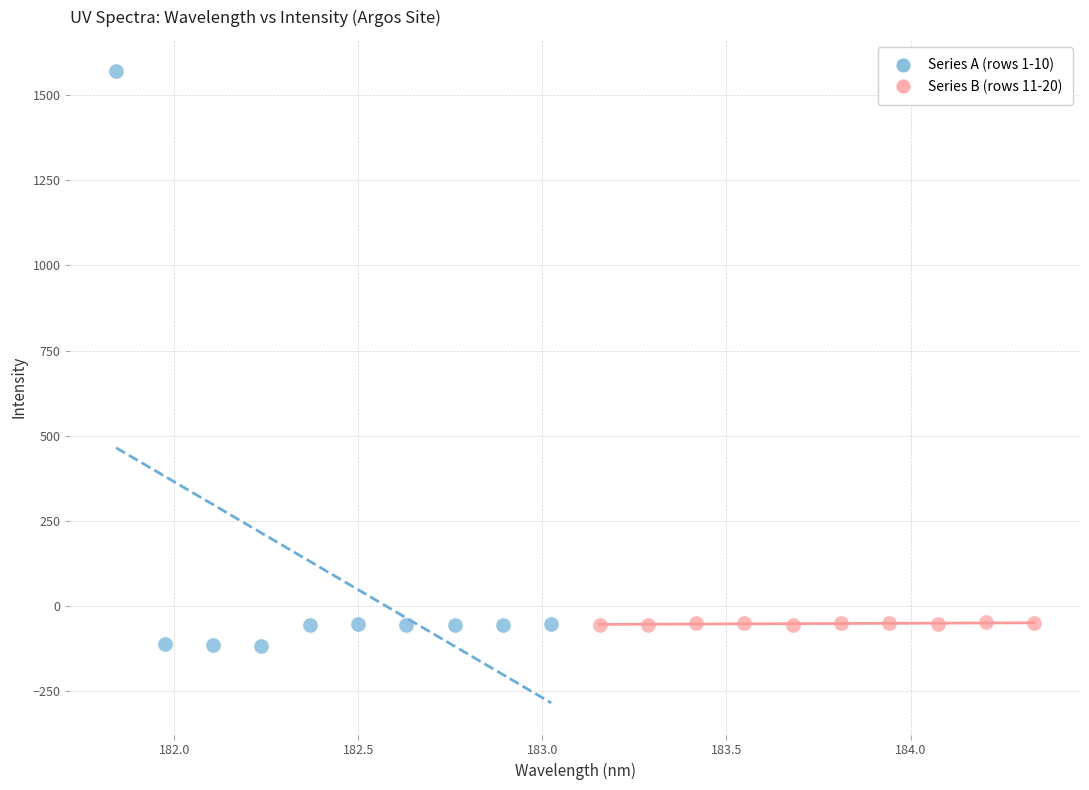

Which series has the widest spread of Y values?

Series A (rows 1-10)